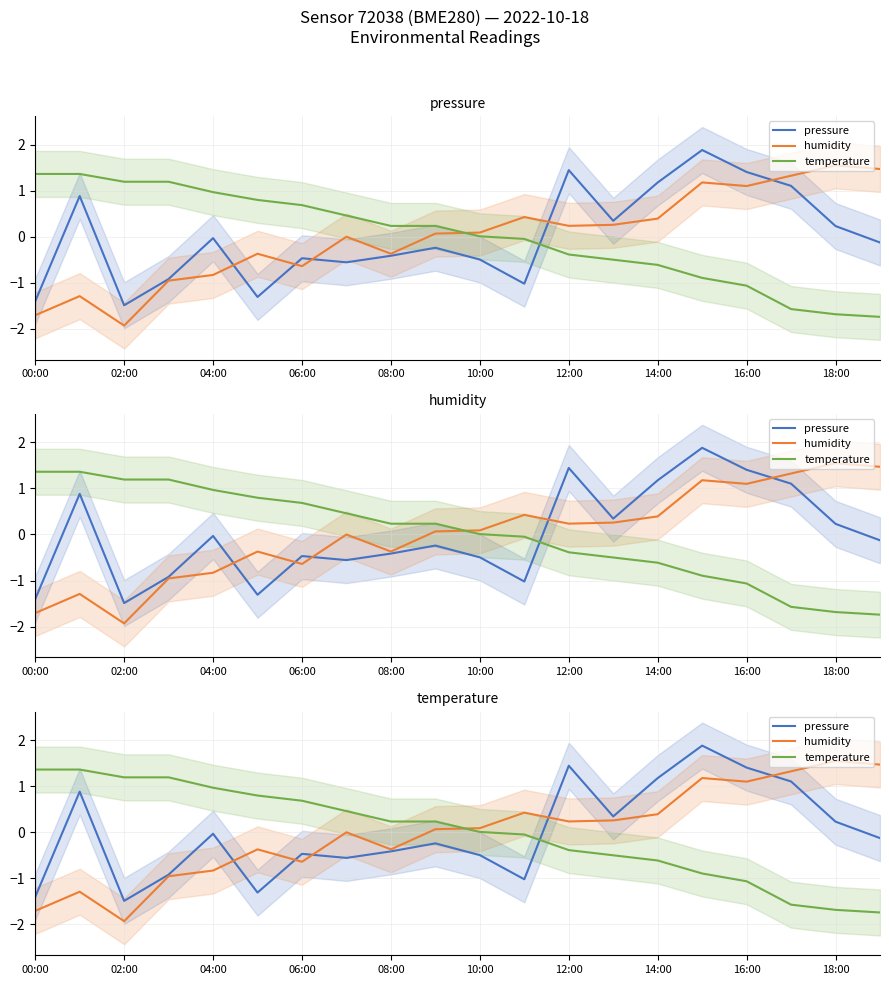

How many negative values does the pressure series have?

12